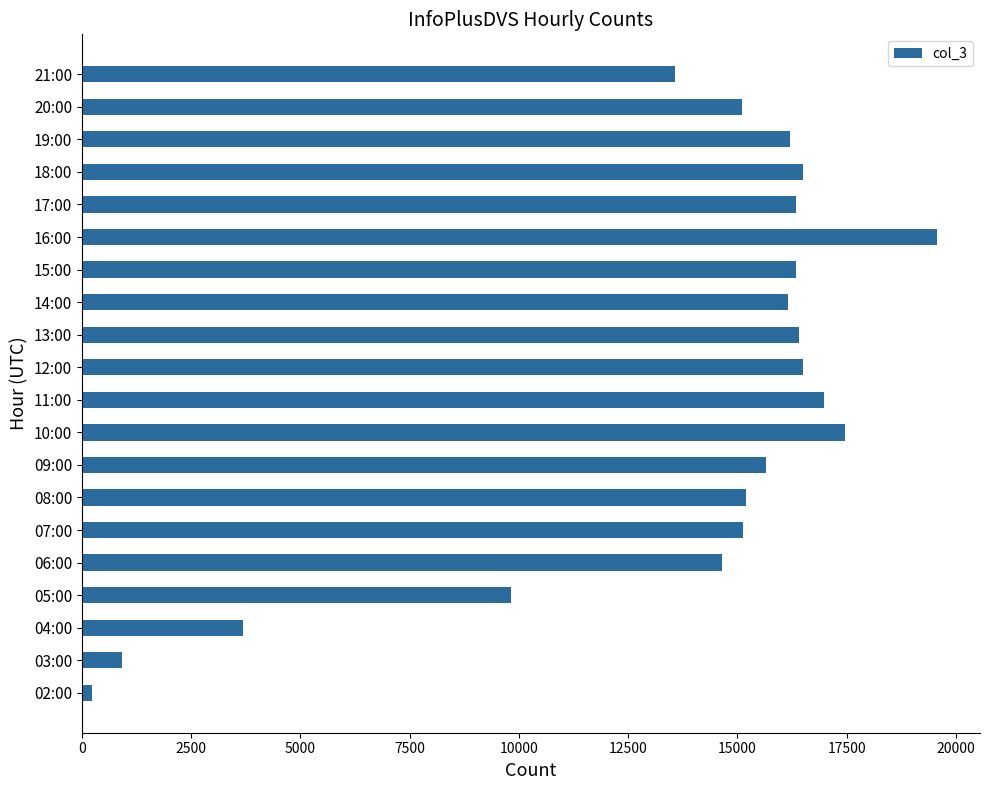

The value at 06:00 is 4368. True or false?

False